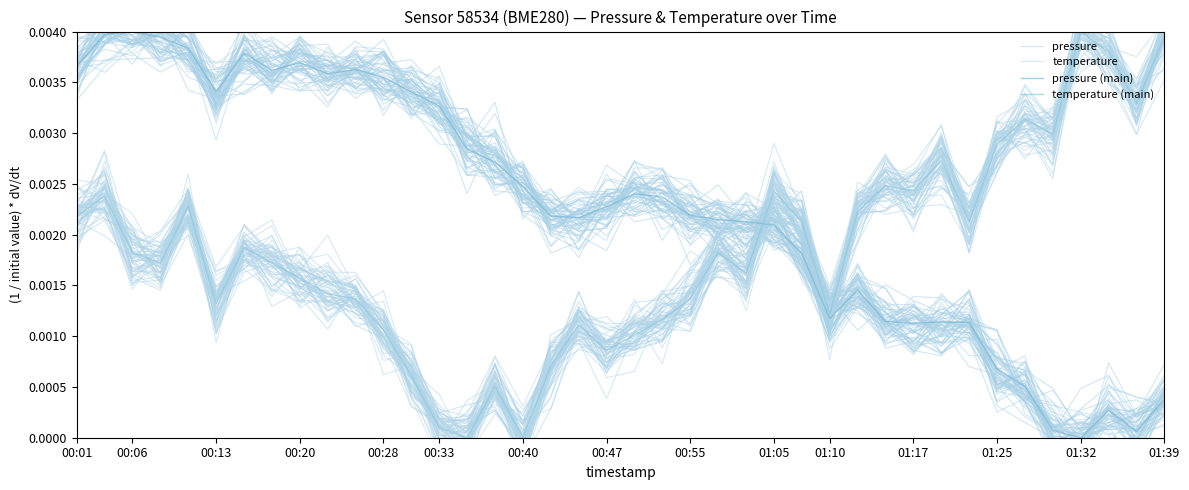

Where does the temperature series first go above 0?

00:01